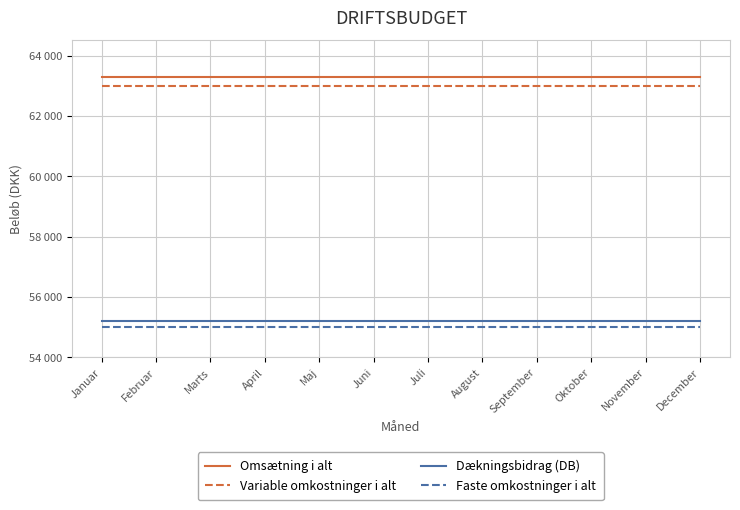

What is the label of the 9th point from the right?

April